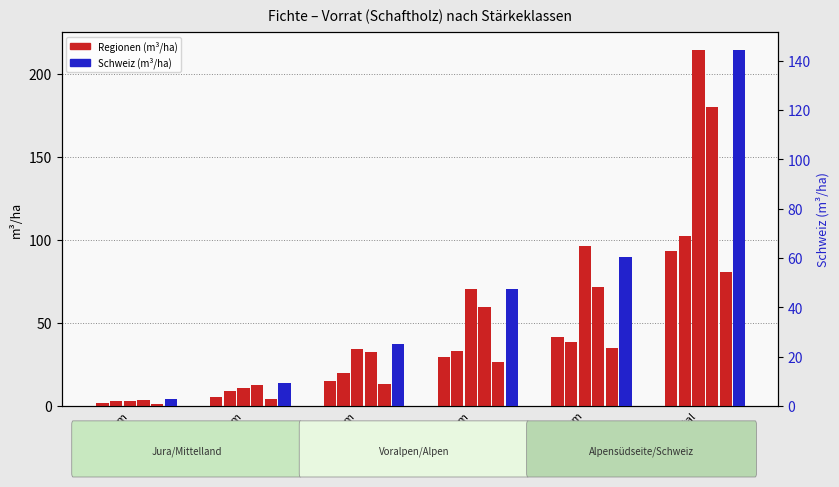

Which category has the highest value across all series?

Total